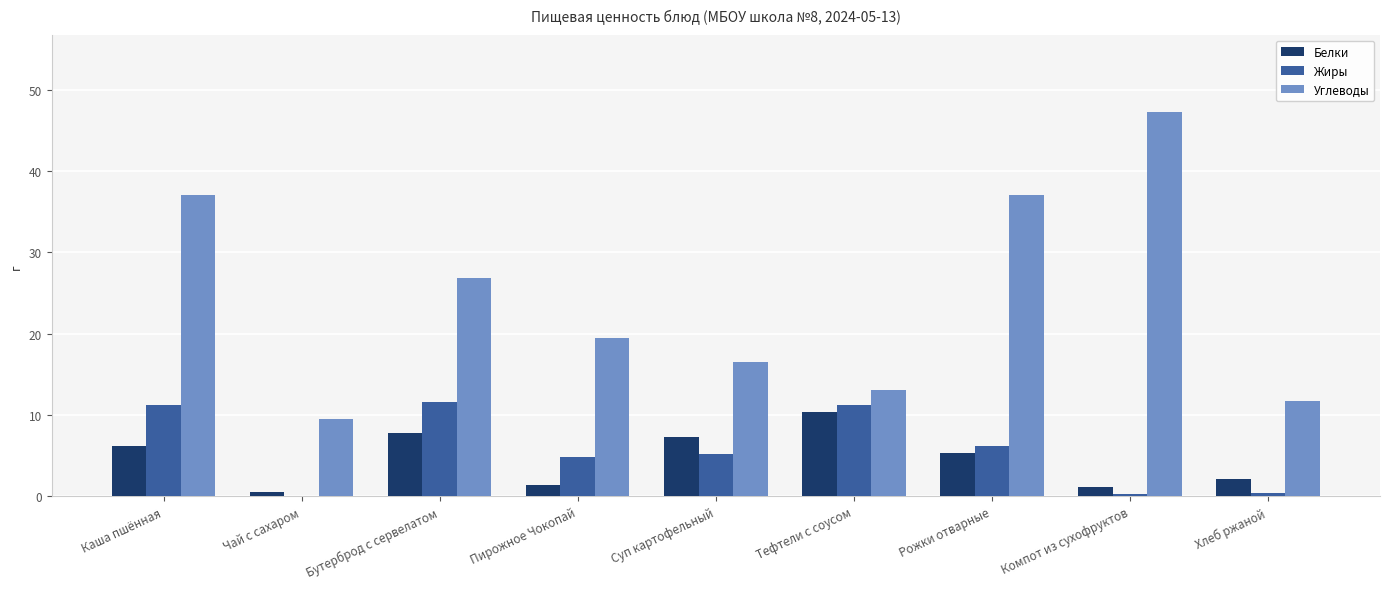

Which series changed the most between Каша пшённая and Хлеб ржаной?

Углеводы